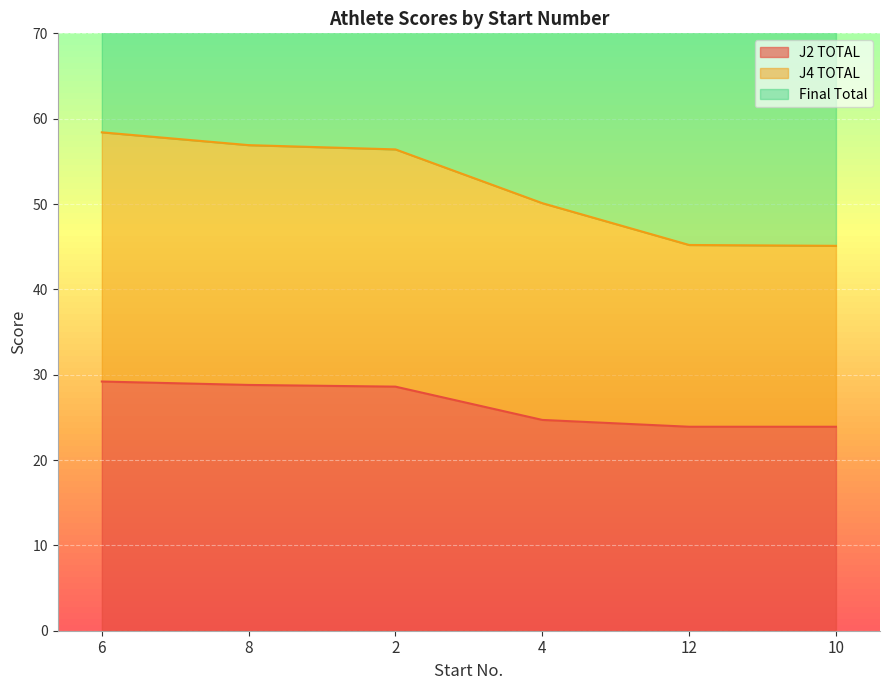

Is the value of J2 TOTAL at 10 greater than the value of J4 TOTAL at 2?

No